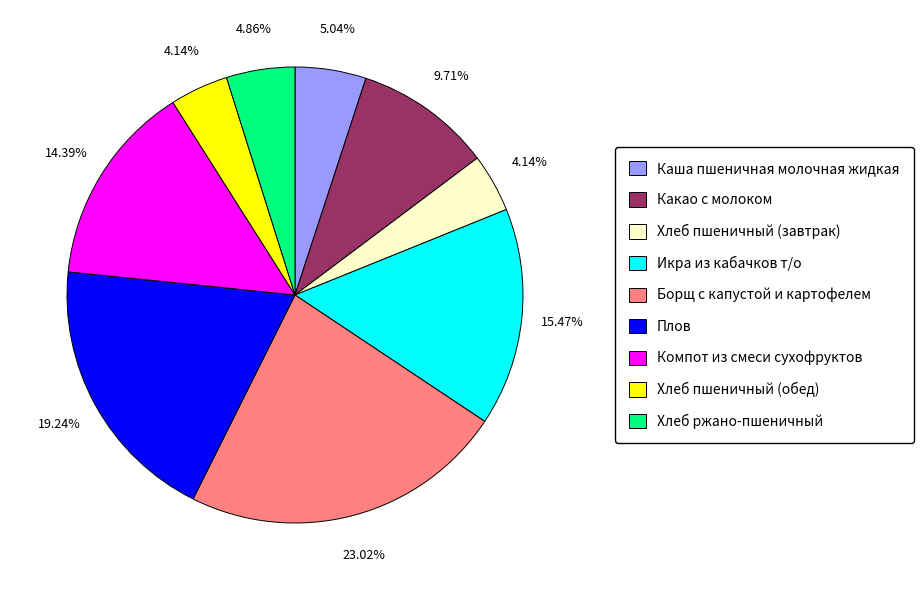

The Плов slice represents 29% of the pie. True or false?

False